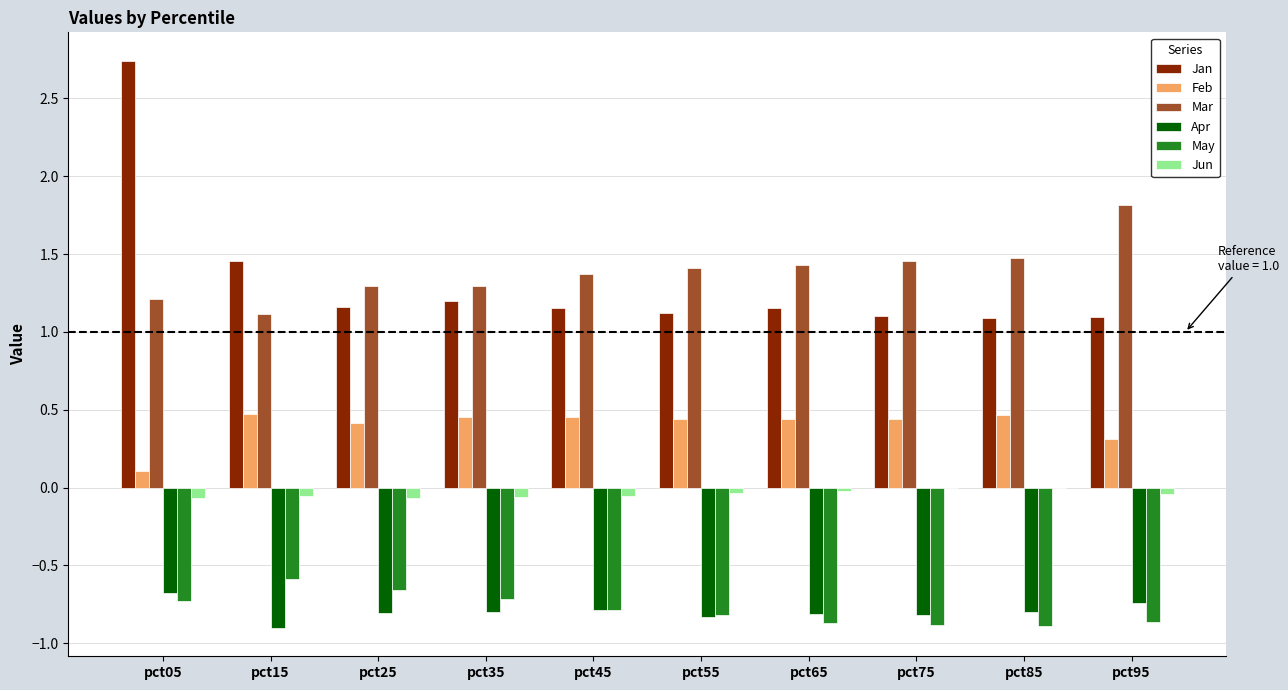

At which category is the sum across all series the highest?

pct05